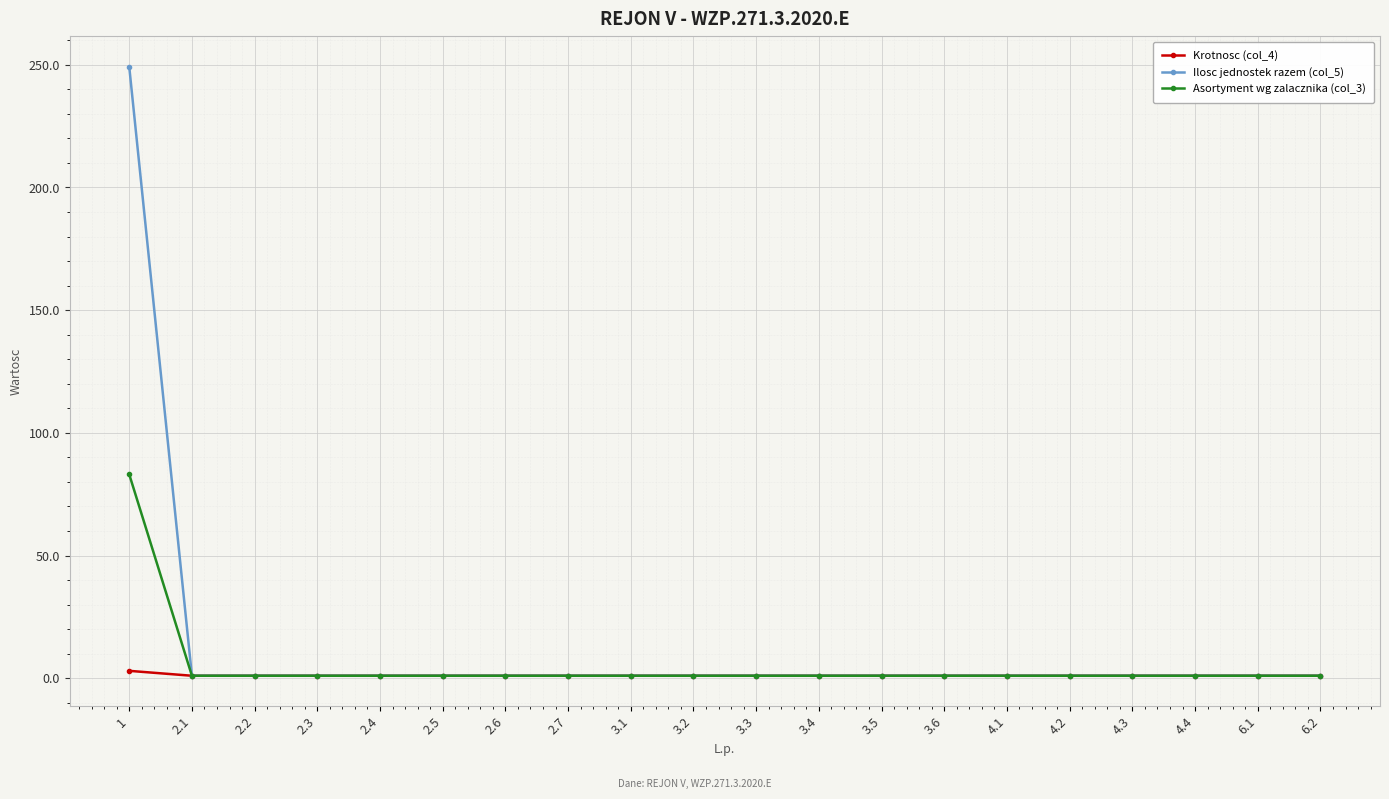

What is the sum of the Krotnosc (col_4) values at 4.4 and 2.2?

2.0